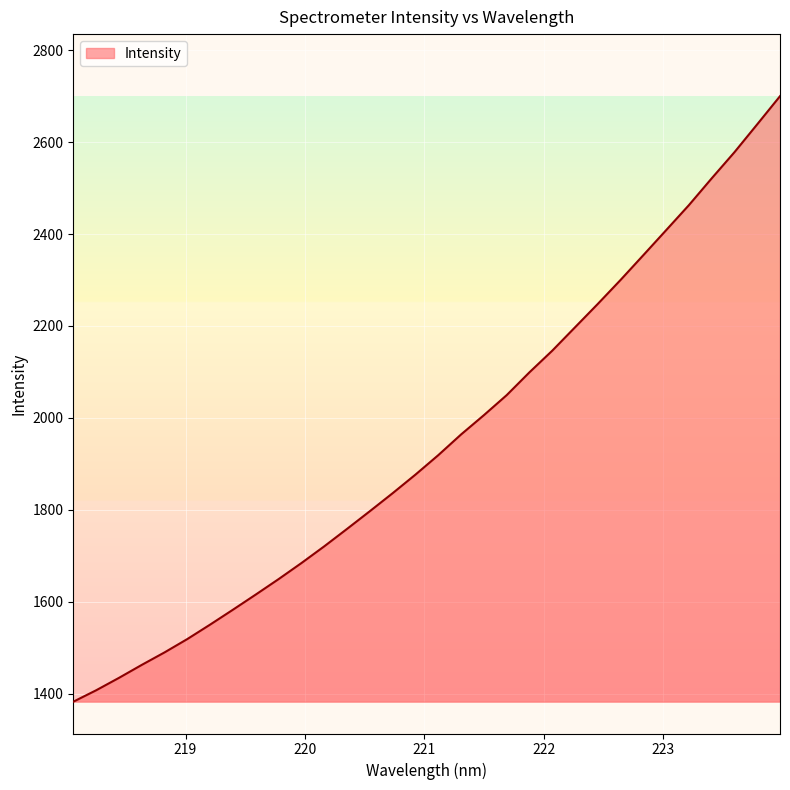

What is the minimum value shown in the chart?

1382.8